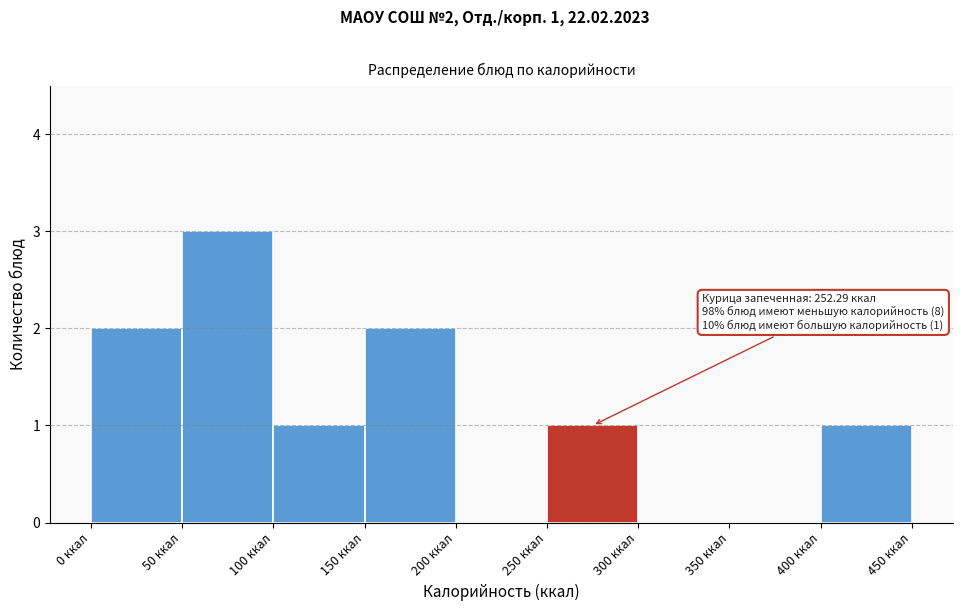

Which range on the x-axis has the tallest bar?

50 to 100